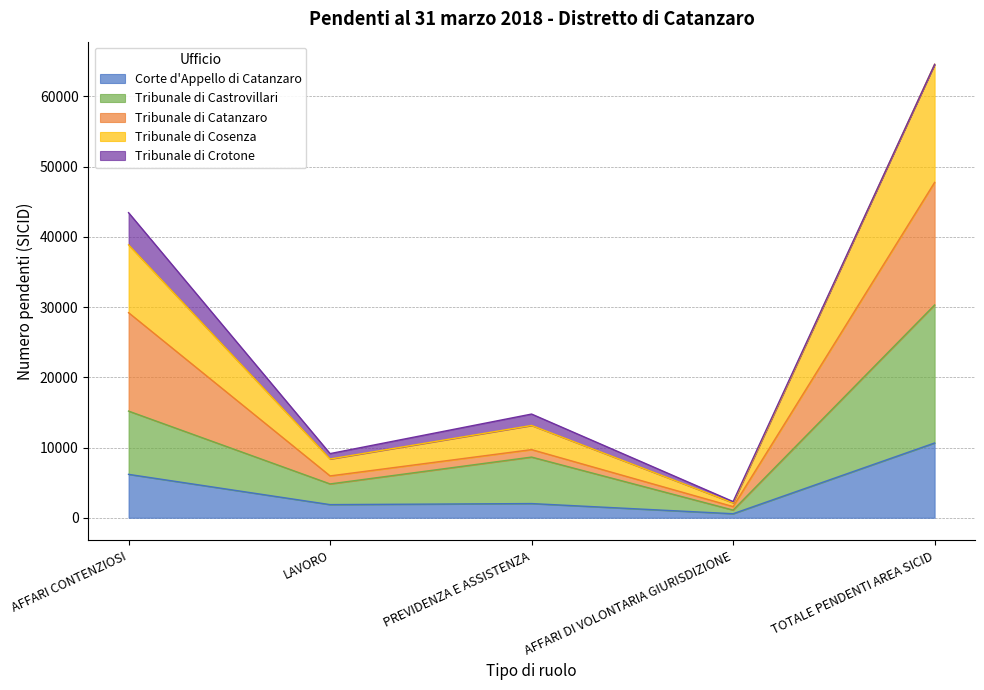

What is the maximum value shown in the chart?

64562